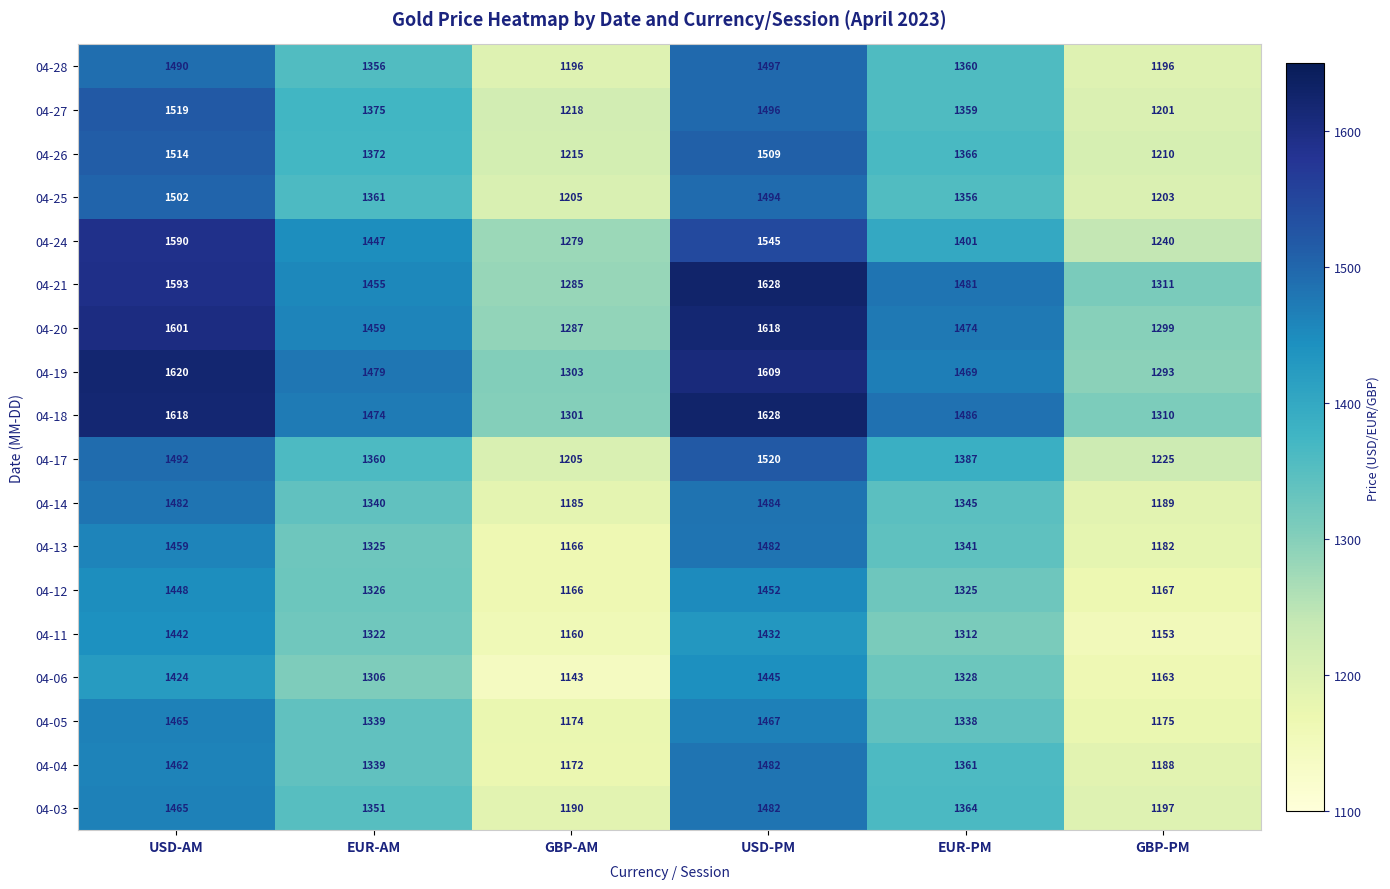

At which label is 04-14 closest to 1334?

EUR-AM